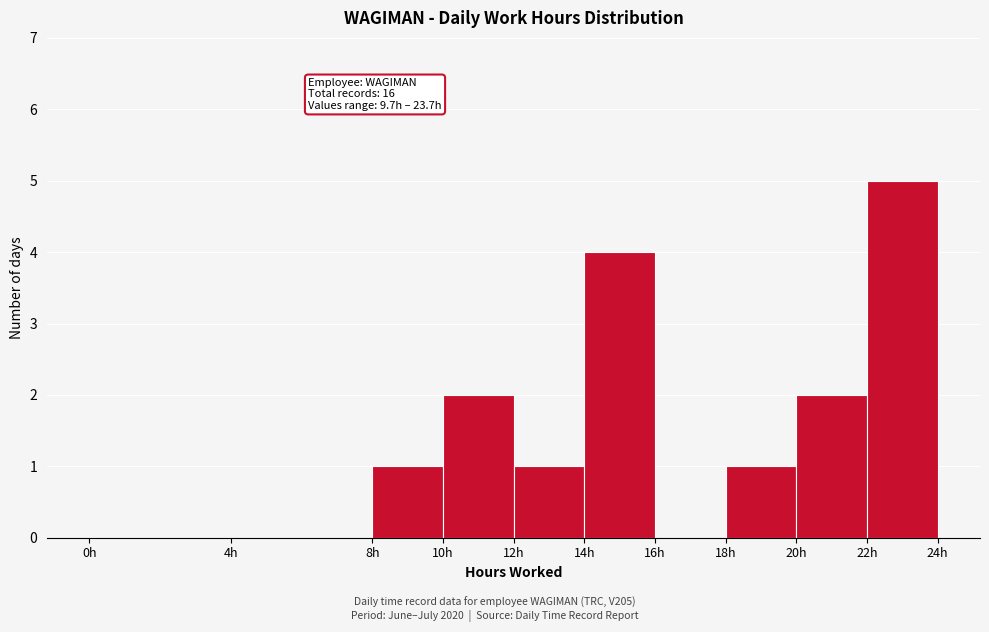

Over which range of the x-axis is the bar tallest?

22 to 24